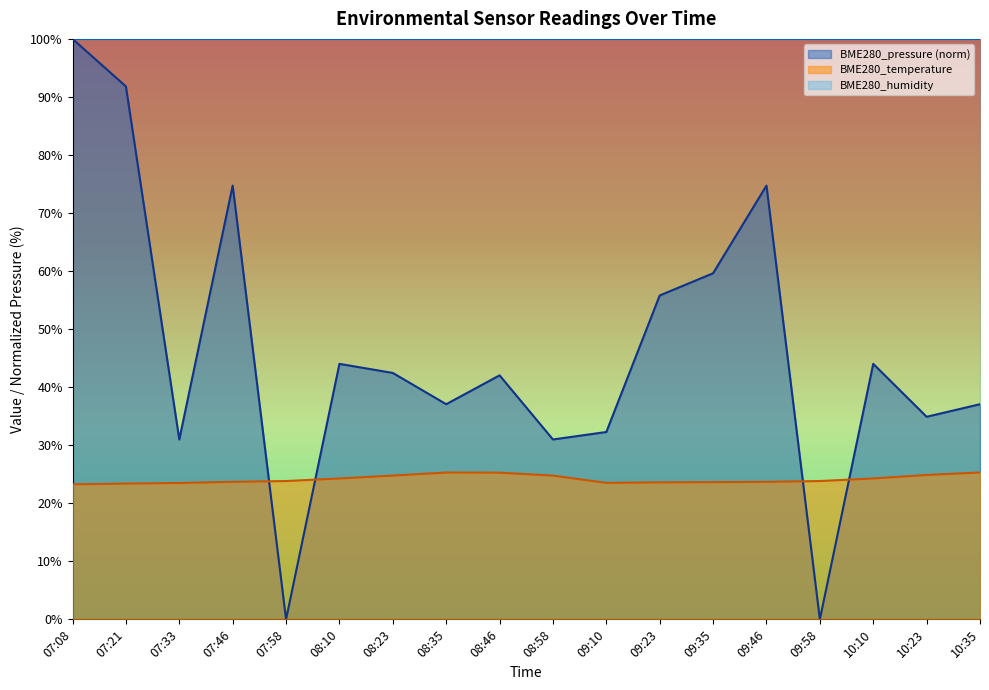

Reading right to left, list all the values displayed in this chart.

BME280_pressure: 37.1	34.9	44.0	0.0	74.7	59.6	55.8	32.3	31.0	42.0	37.1	42.4	44.0	0.0	74.7	31.0	91.8	100.0
BME280_temperature: 25.3	24.9	24.3	23.8	23.7	23.6	23.6	23.5	24.8	25.3	25.3	24.8	24.3	23.8	23.7	23.5	23.4	23.3